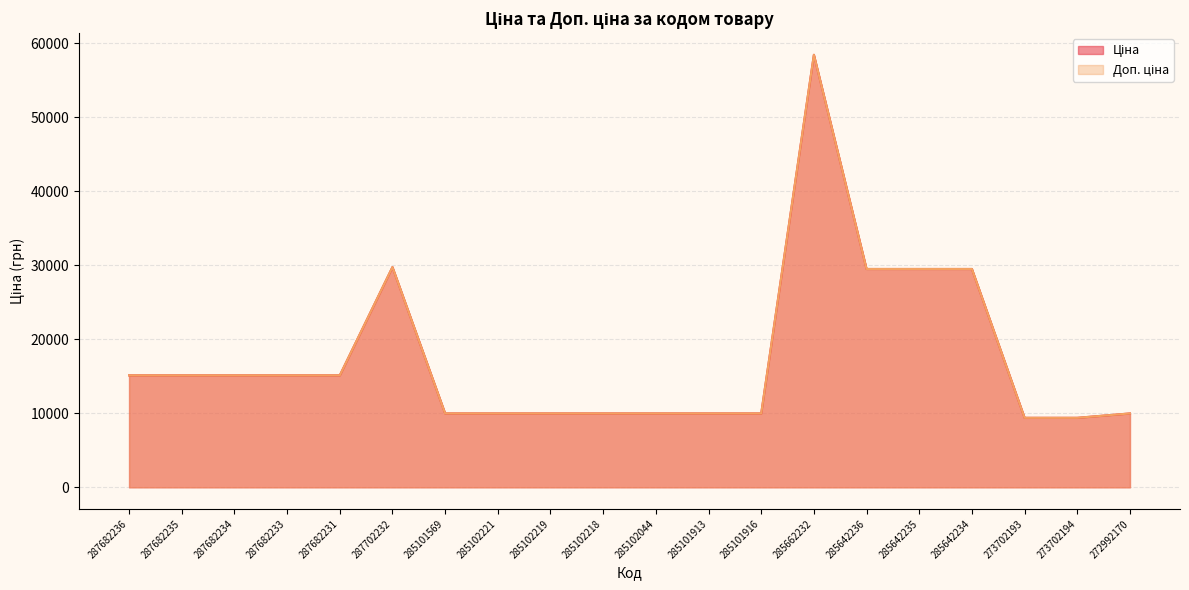

What is the difference between the Ціна values at 285102044 and 285642235?

19516.5